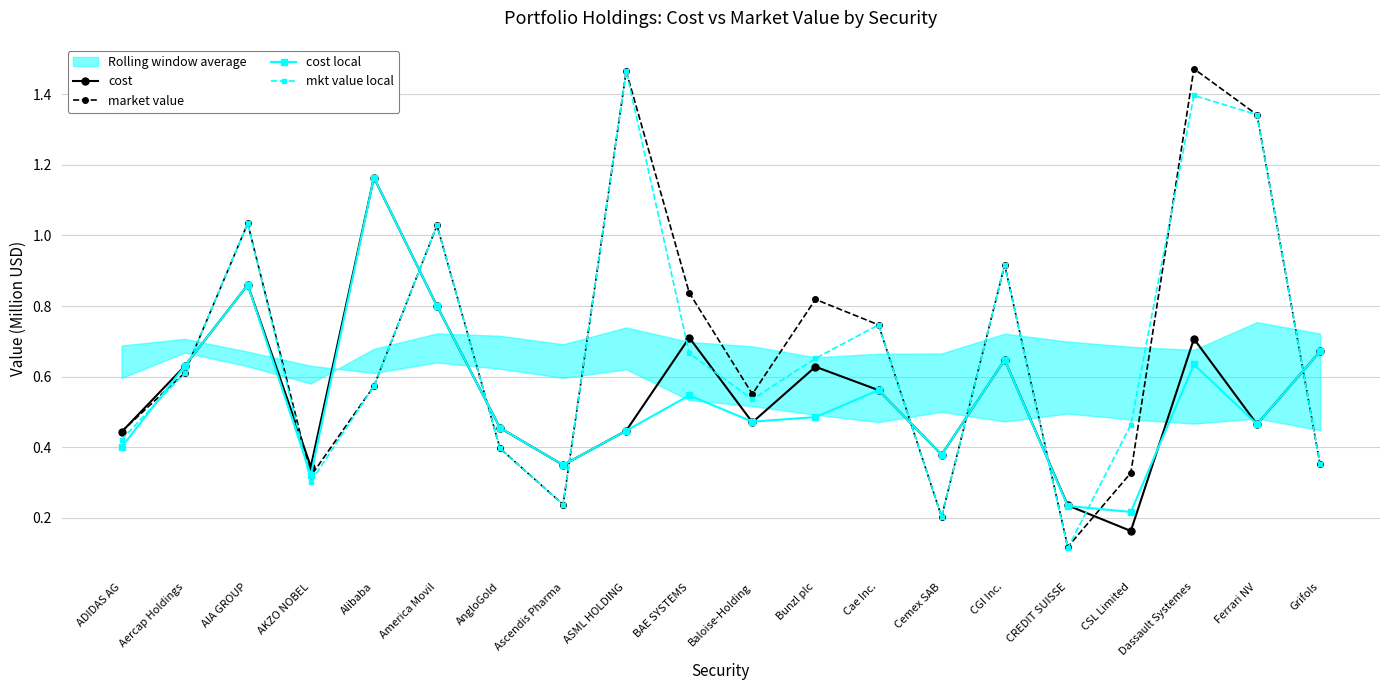

Is the value of cost at Cemex SAB greater than the value of market value at AIA GROUP?

No